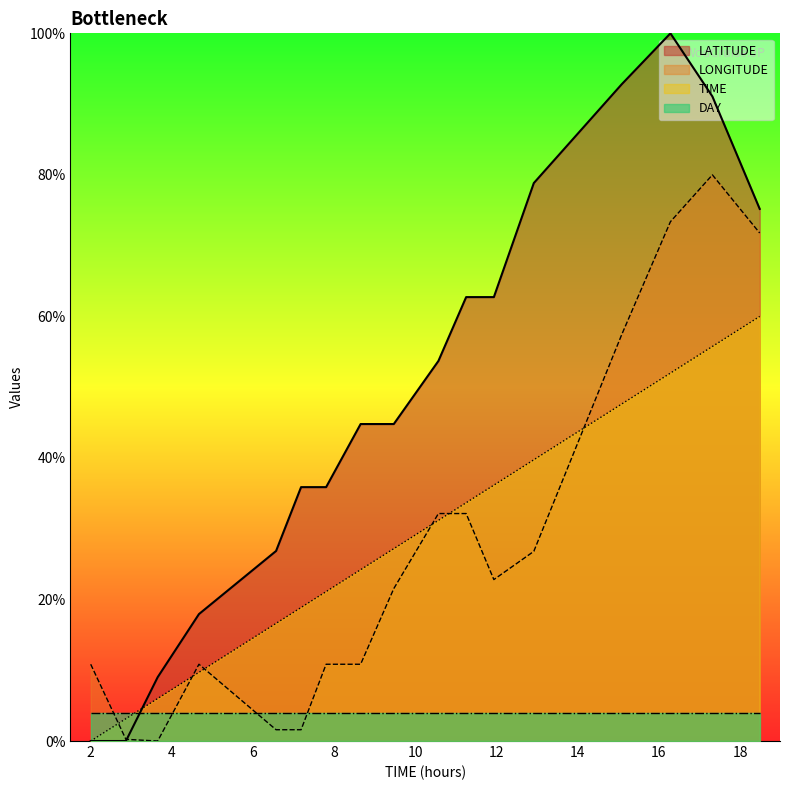

What is the maximum value shown in the chart?

100.0